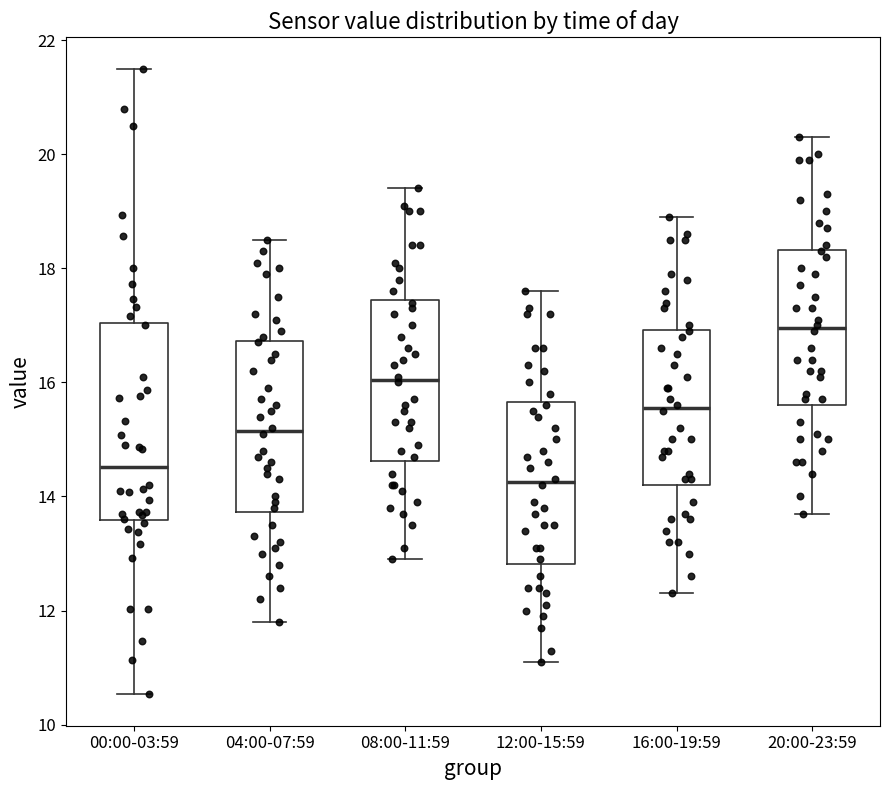

Comparing the boxes themselves (not the whiskers), which one is the tallest?

00:00-03:59